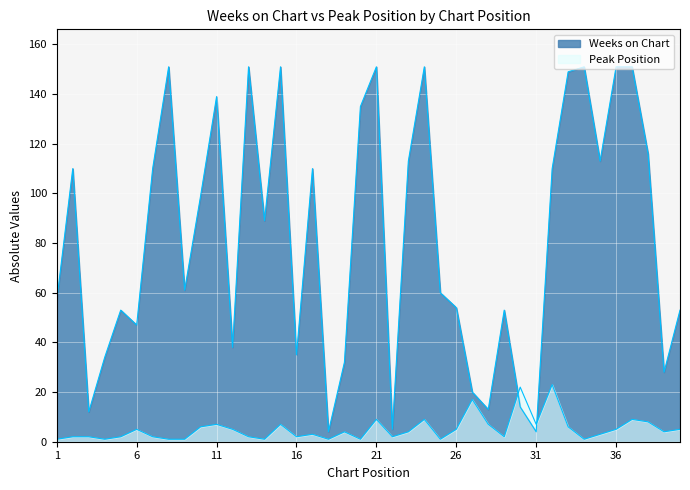

Is the value of Peak Position at 21 greater than the value of Weeks on Chart at 10?

No